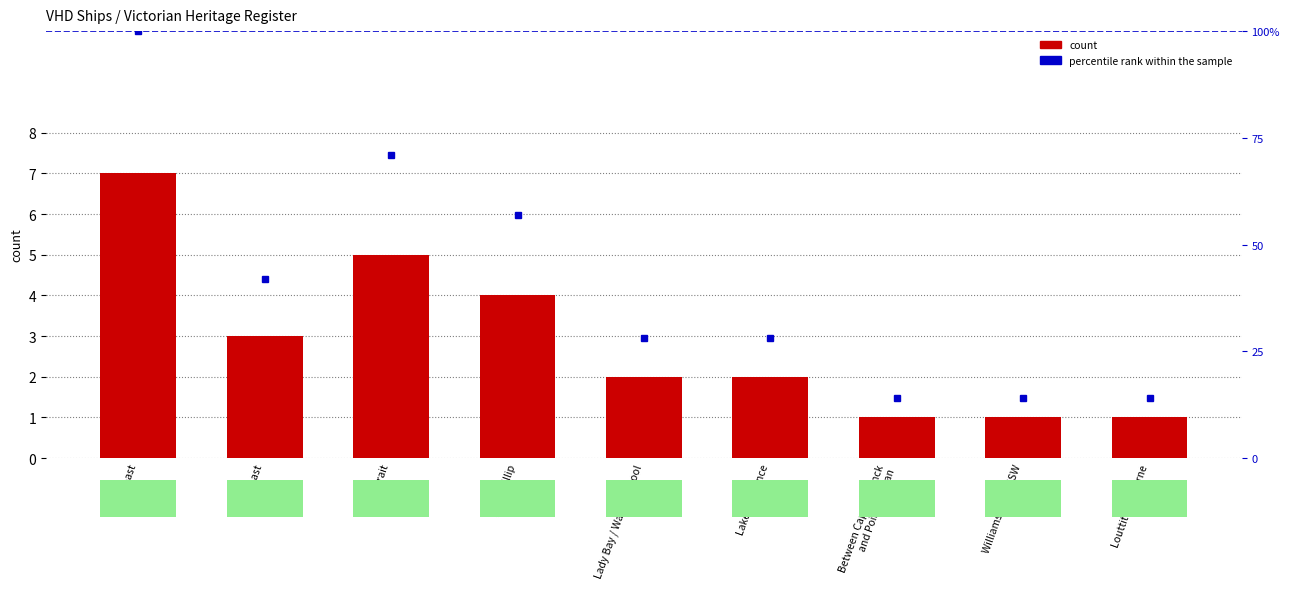

Is it true that count equals 5 at West Coast?

False